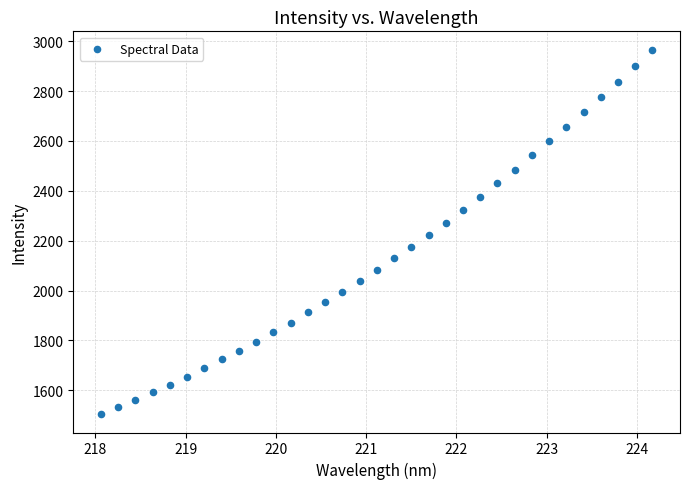

What is the range of X values (max minus min)?

6.1